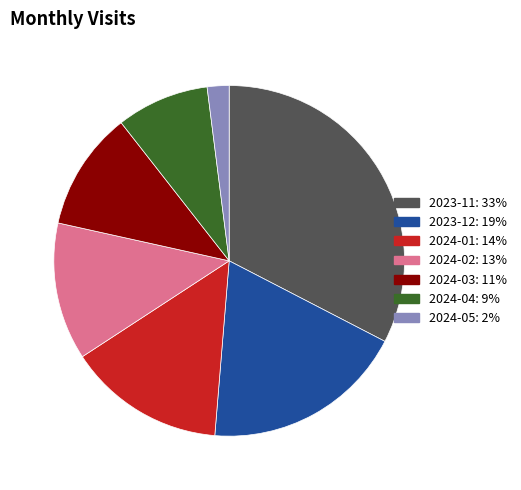

Is it true that 2024-04 is 9% of the pie?

True